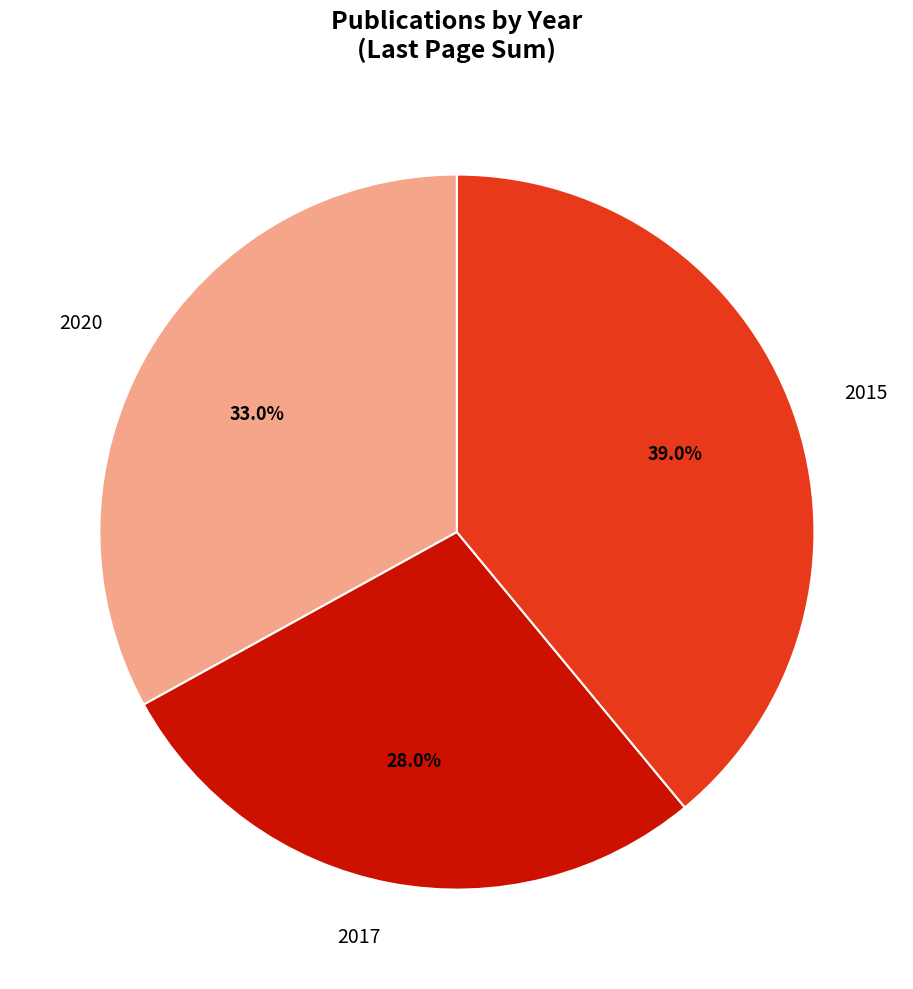

Is there a majority slice in this chart?

No